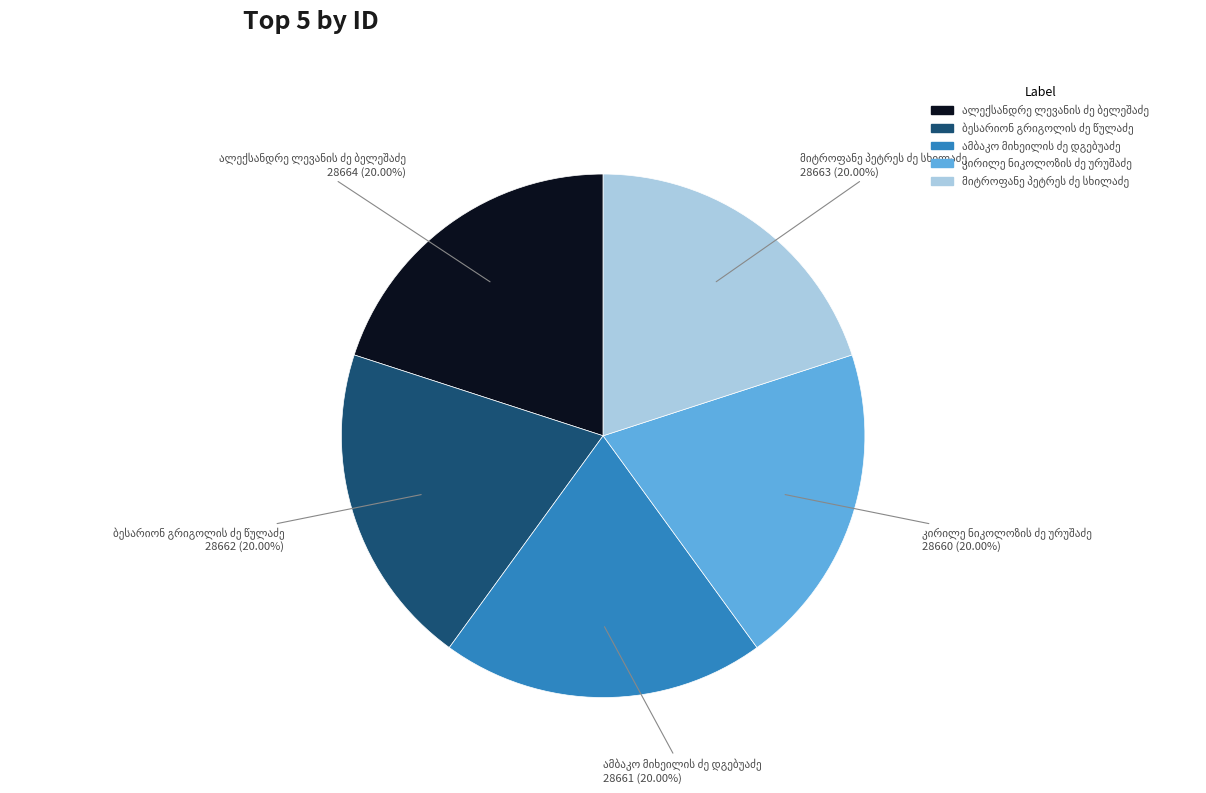

Is there a majority slice in this chart?

No